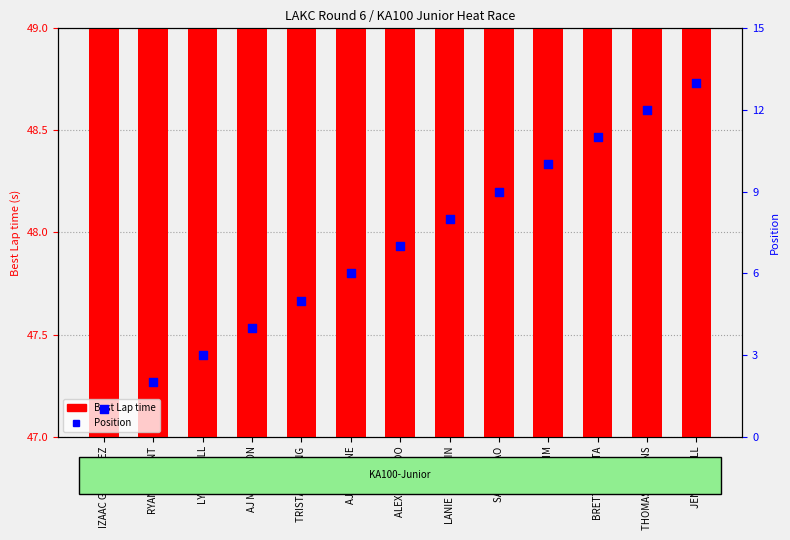

At which category is the sum across all series the highest?

JENSEN BELL